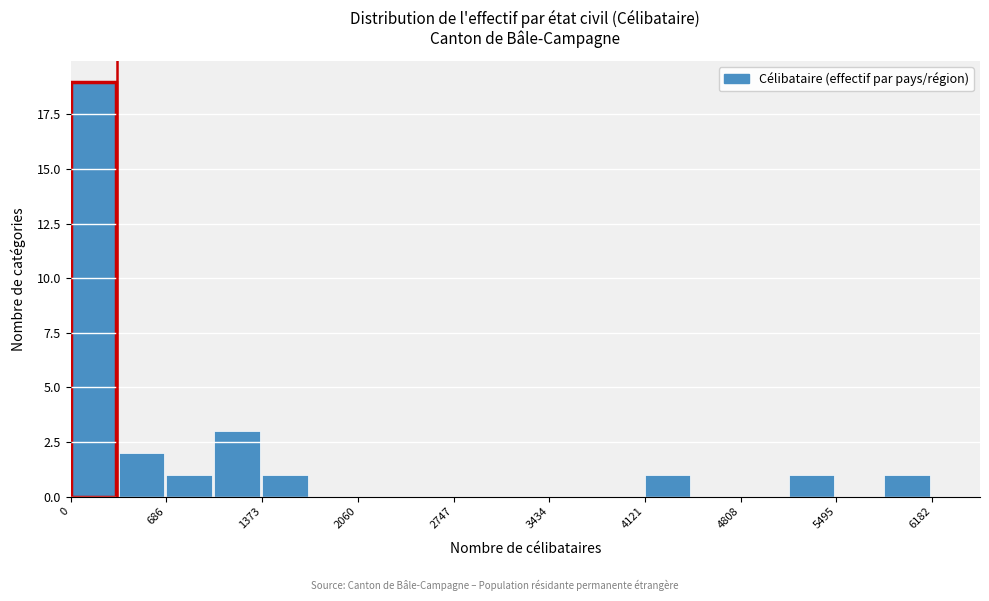

Around what value on the x-axis is the tallest bar? Give the approximate position of its centre, as read against the axis.

200